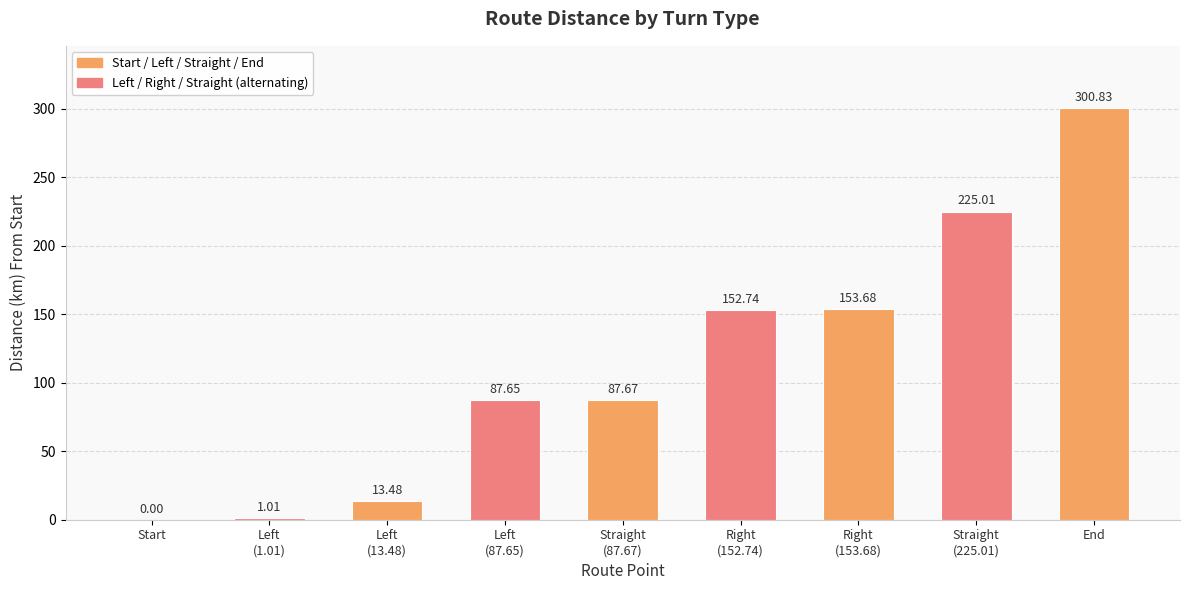

List the labels in order of value, largest first.

End, Straight
(225.01), Right
(153.68), Right
(152.74), Straight
(87.67), Left
(87.65), Left
(13.48), Left
(1.01), Start